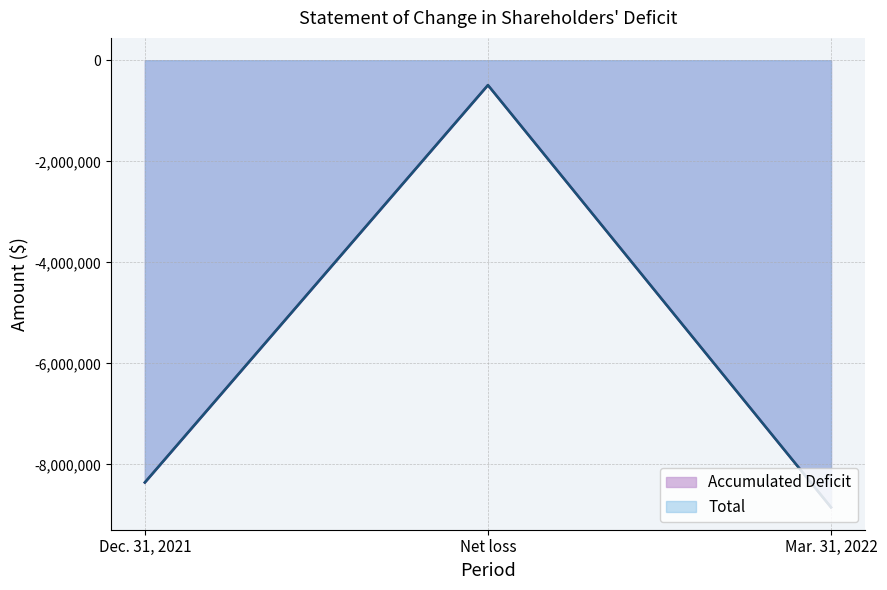

How many data points in Total are less than -8355773?

1